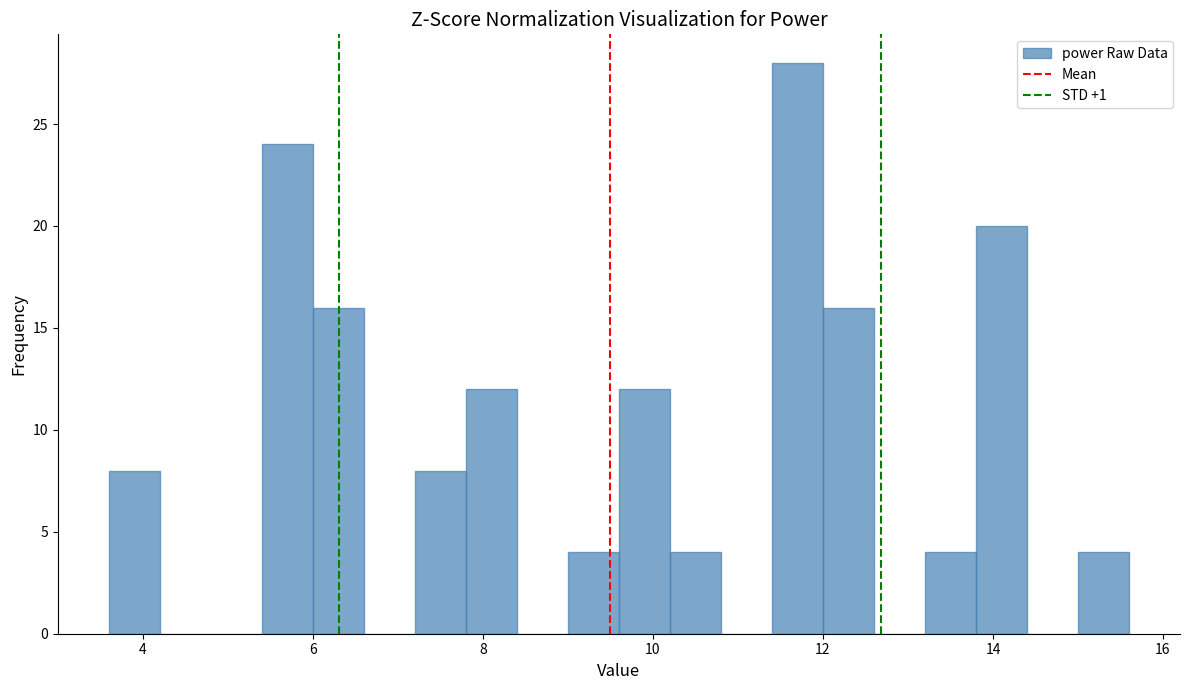

Around what value on the x-axis is the tallest bar? Give the approximate position of its centre, as read against the axis.

11.8